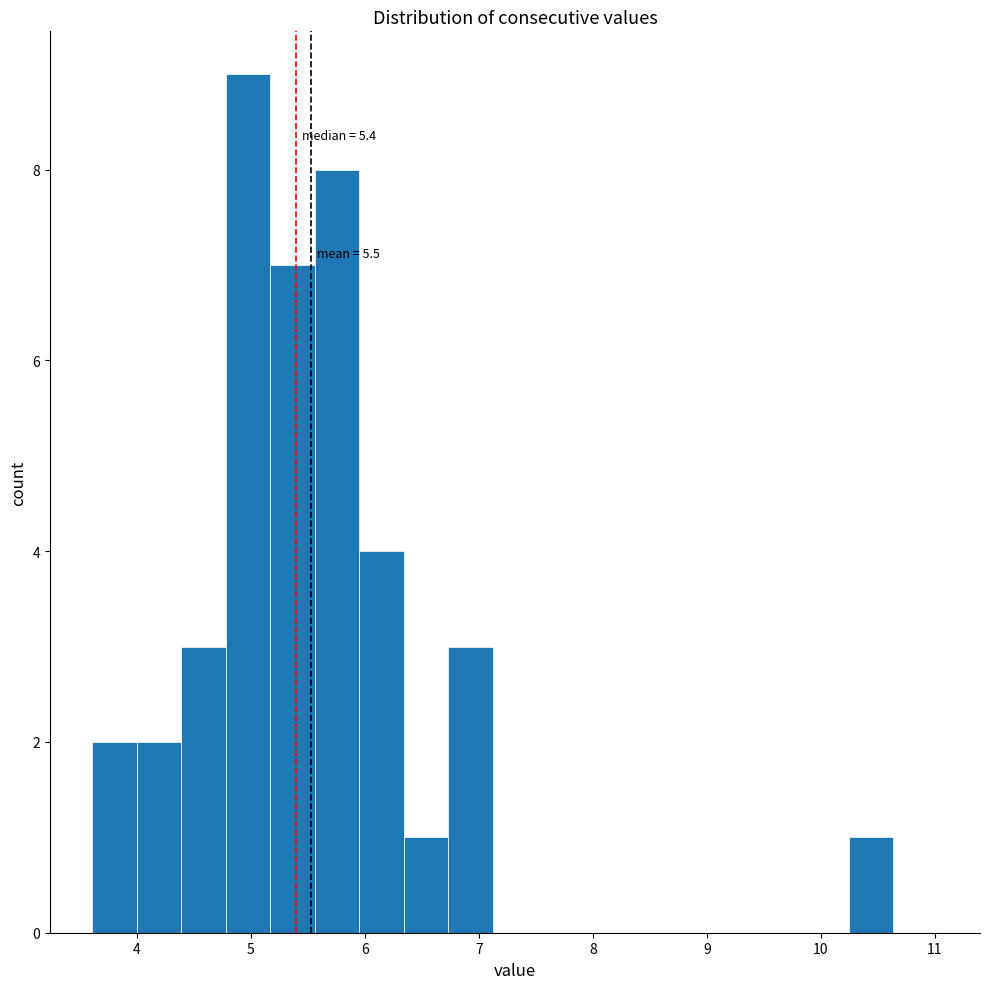

Around what value on the x-axis is the tallest bar? Give the approximate position of its centre, as read against the axis.

5.0